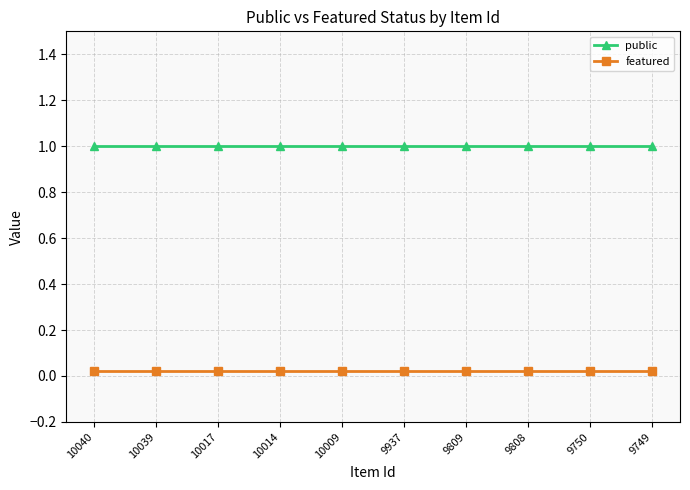

Which series has the largest total across all categories?

public